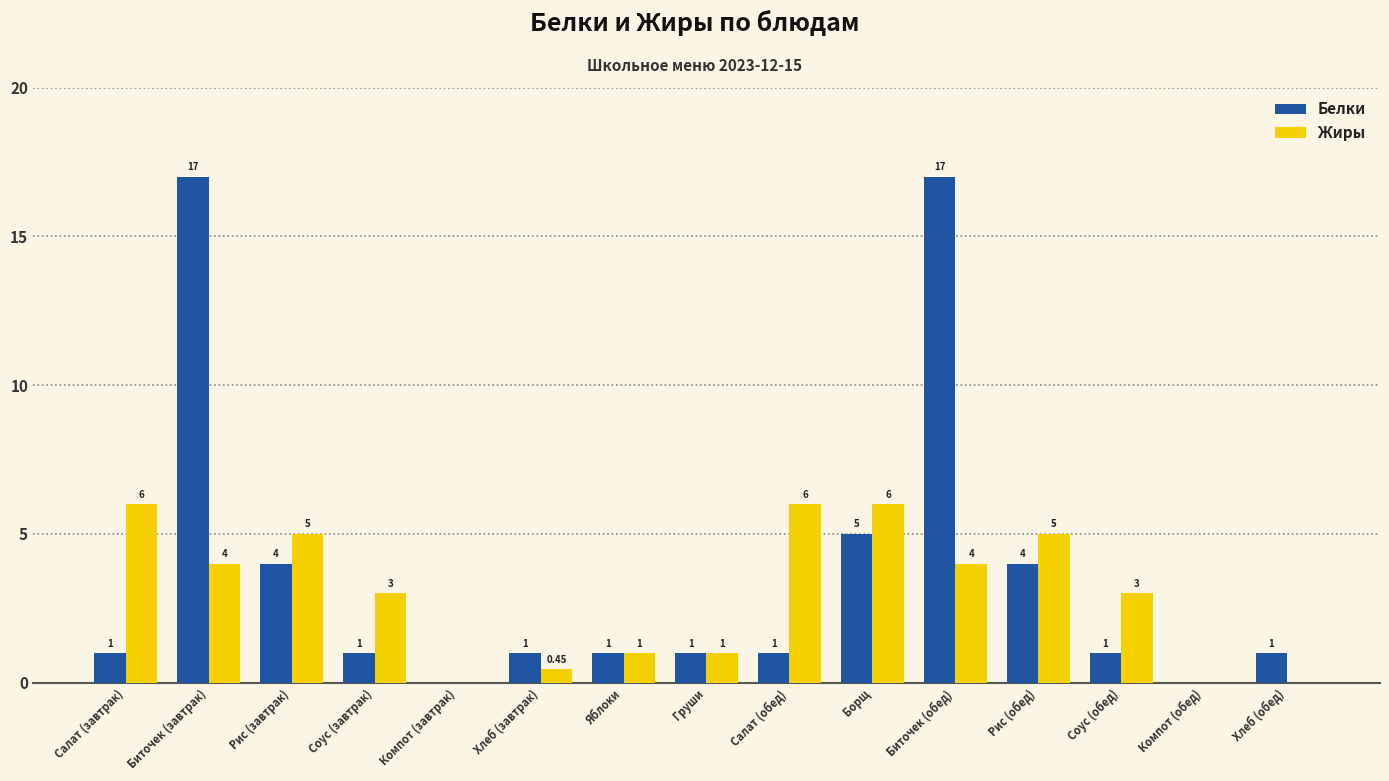

Between Биточек (завтрак) and Хлеб (завтрак), which series saw the biggest shift?

Белки